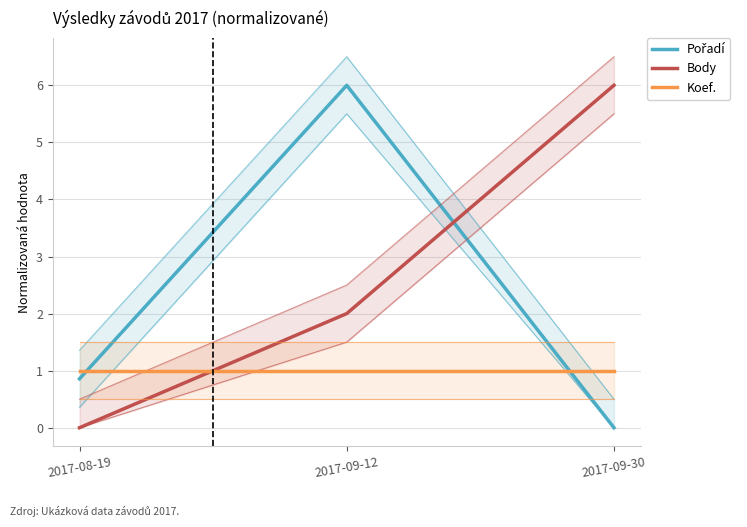

Which series changed the most between 2017-09-12 and 2017-09-30?

Pořadí